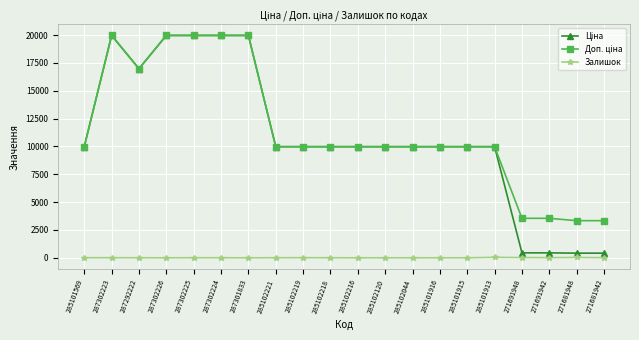

What is the spread (max minus min) of values at 285102120?

9975.0